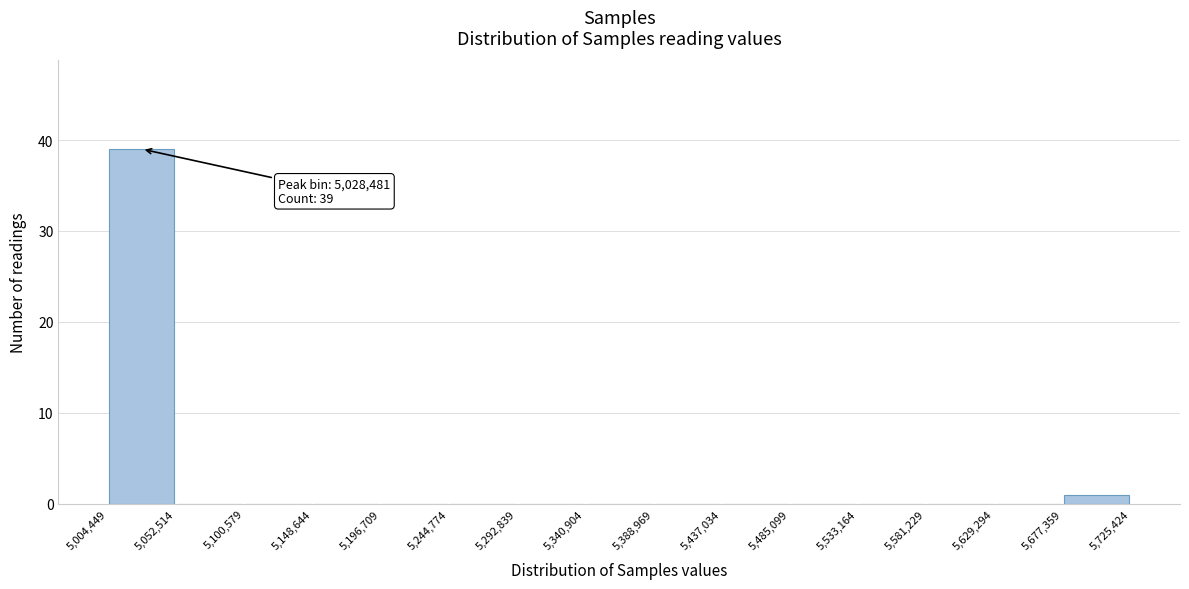

Over which range of the x-axis is the bar tallest?

5,004,449 to 5,052,514